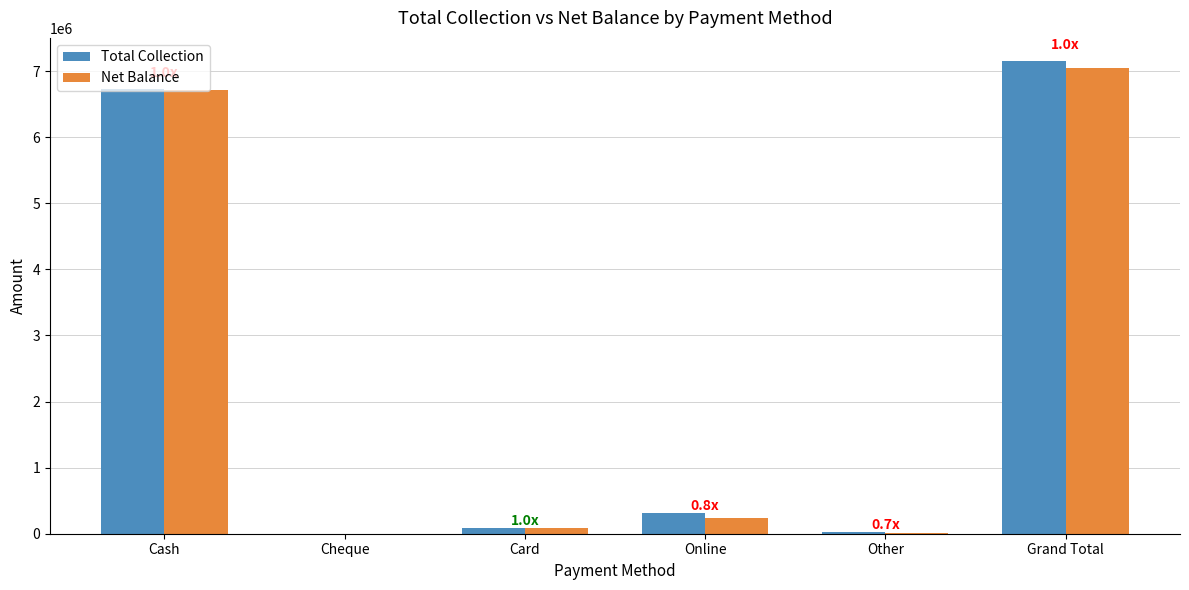

The value of Net Balance at Other is 17000. True or false?

True